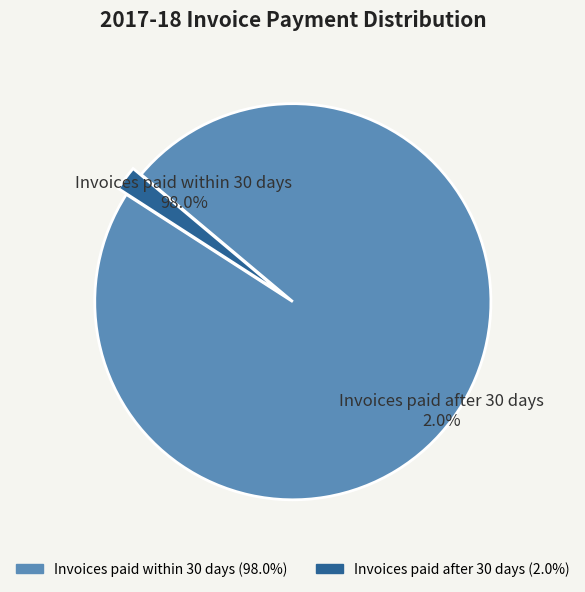

Is the sum of Invoices paid after 30 days and Invoices paid within 30 days greater than half?

Yes